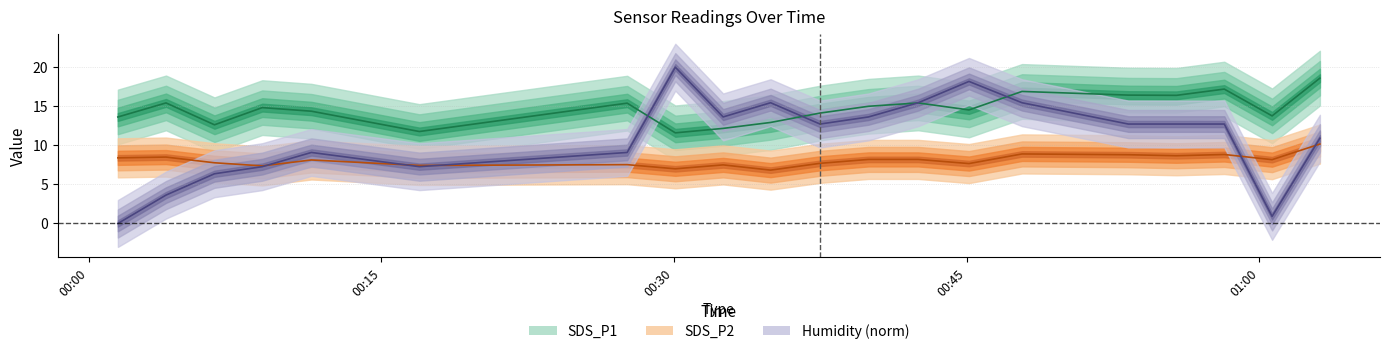

What is the value of the SDS_P1 point at the 12th from the left?

15.0